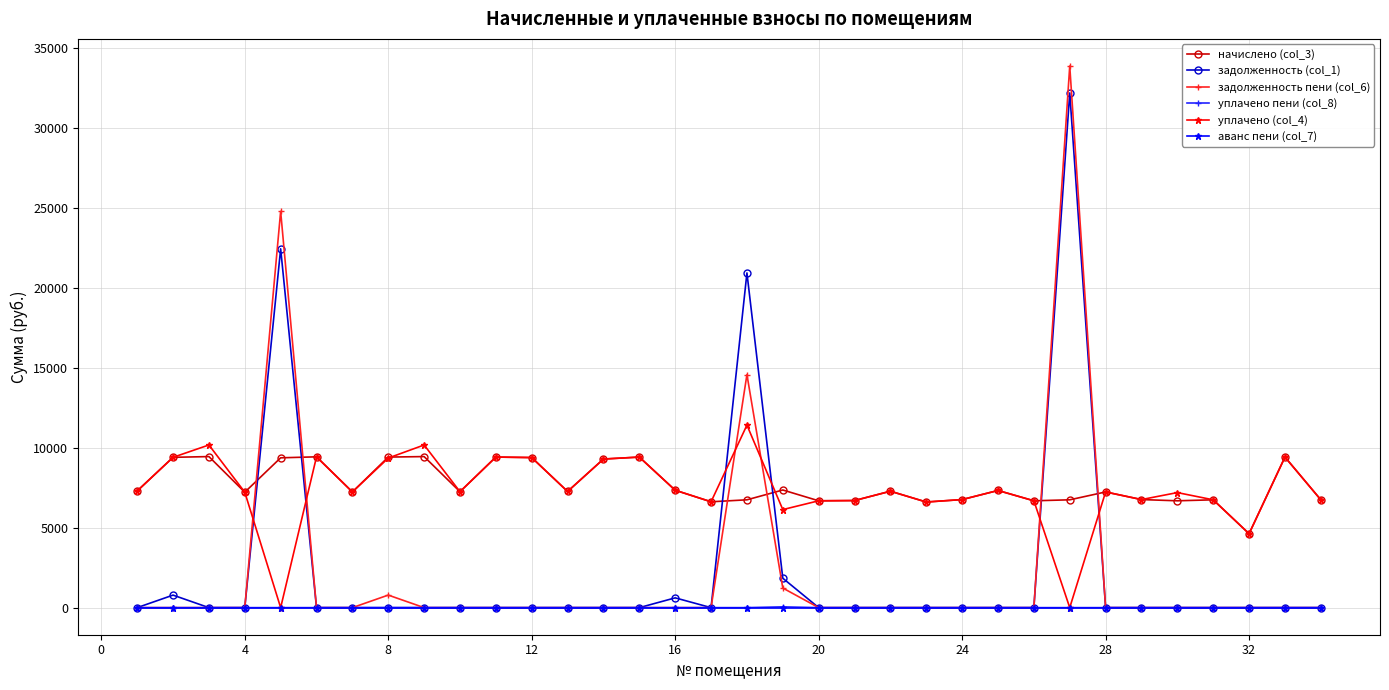

How many lines are shown in the chart?

6